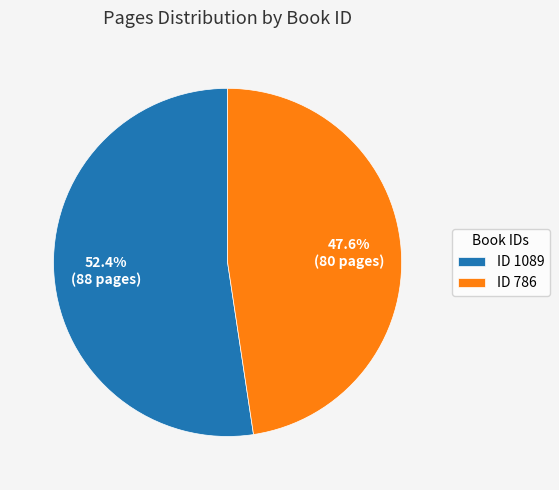

What is the ratio of the value at ID 786 to the value at ID 1089?

0.9